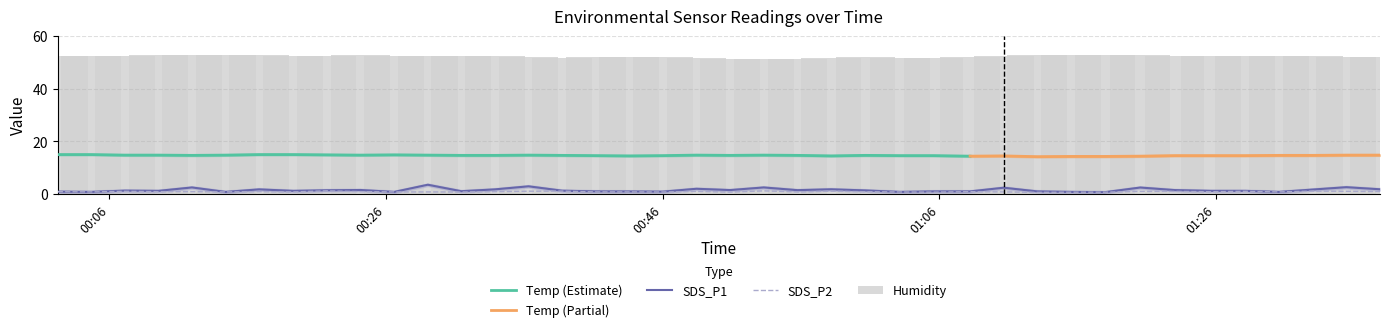

What is the sum of all SDS_P2 values?

31.6